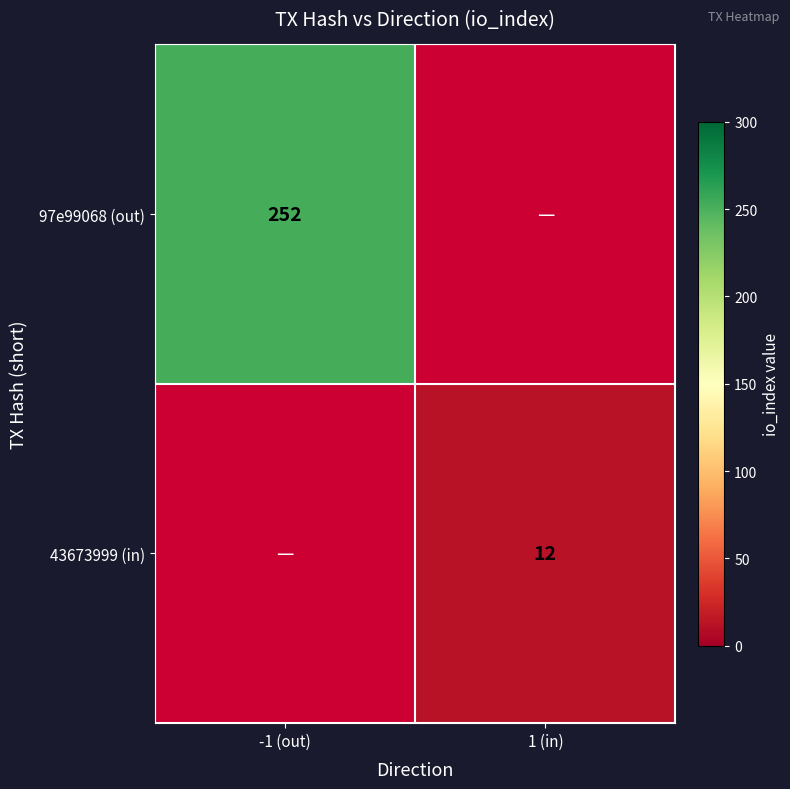

Is it true that 43673999 (in) equals 12 at 1 (in)?

True